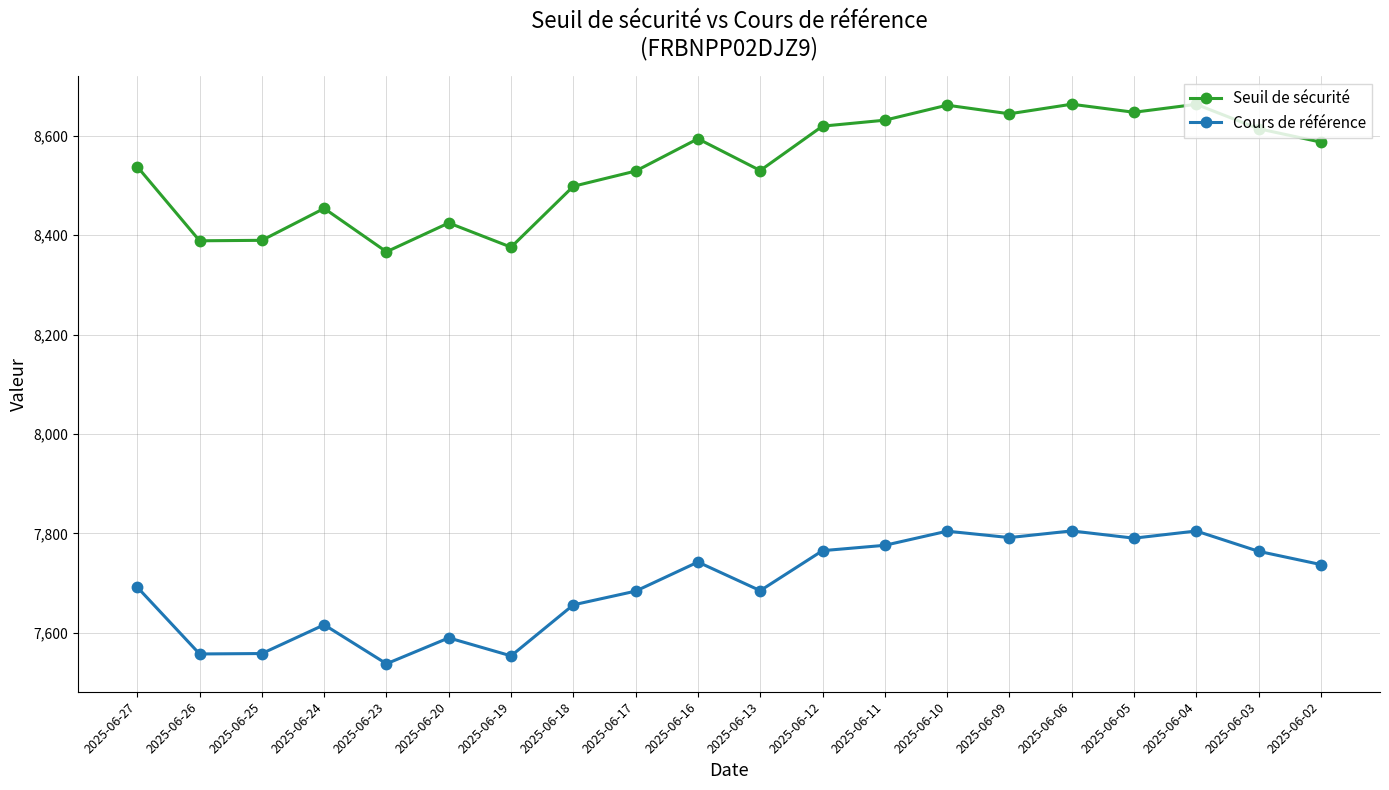

Does the chart display data point markers on the line(s)?

Yes